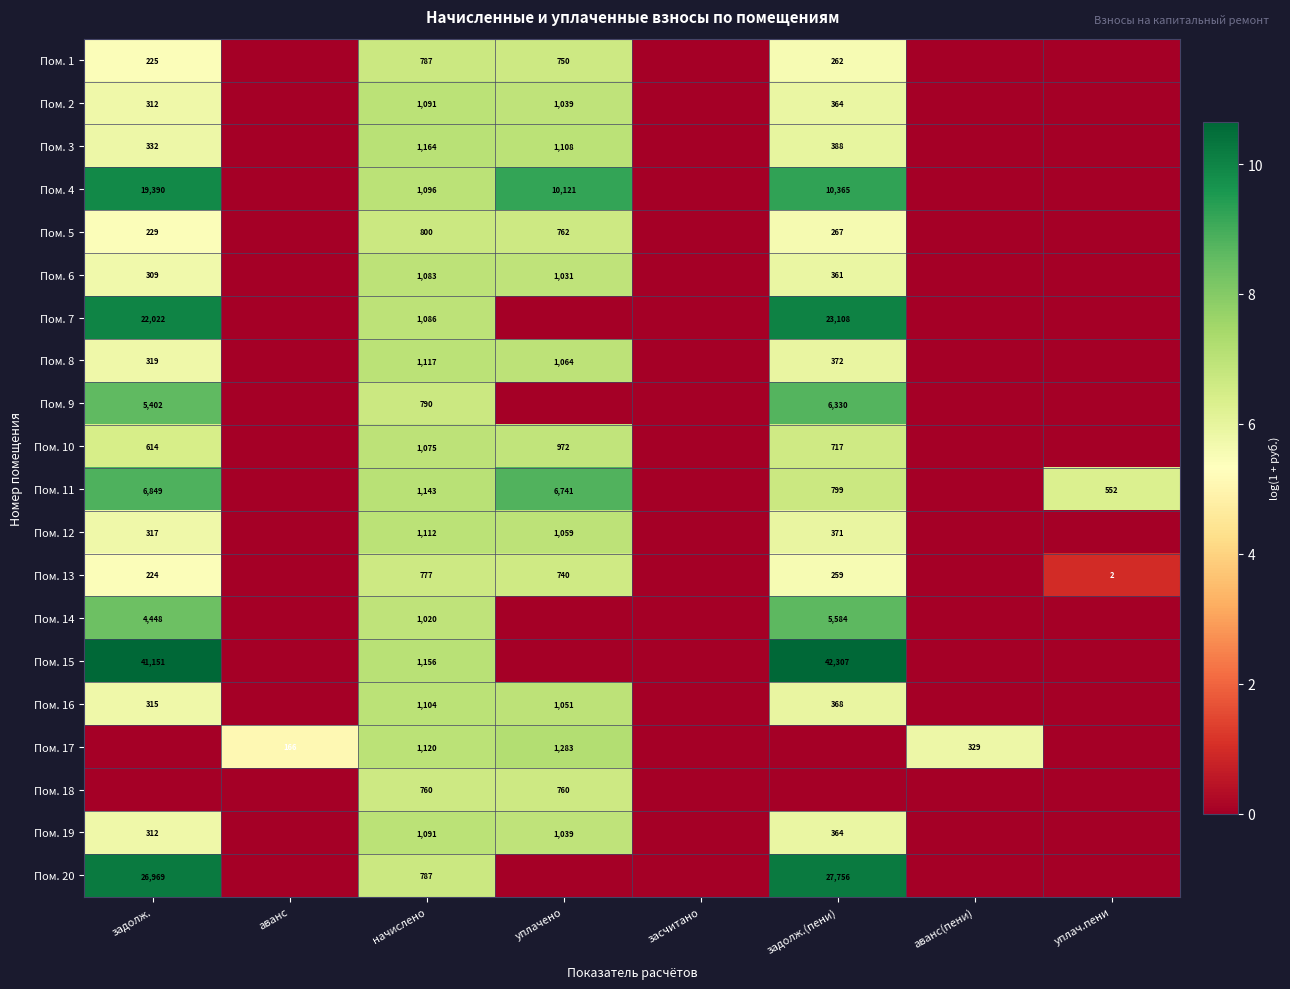

Is it true that Пом. 2 equals 118 at задолж.(пени)?

False